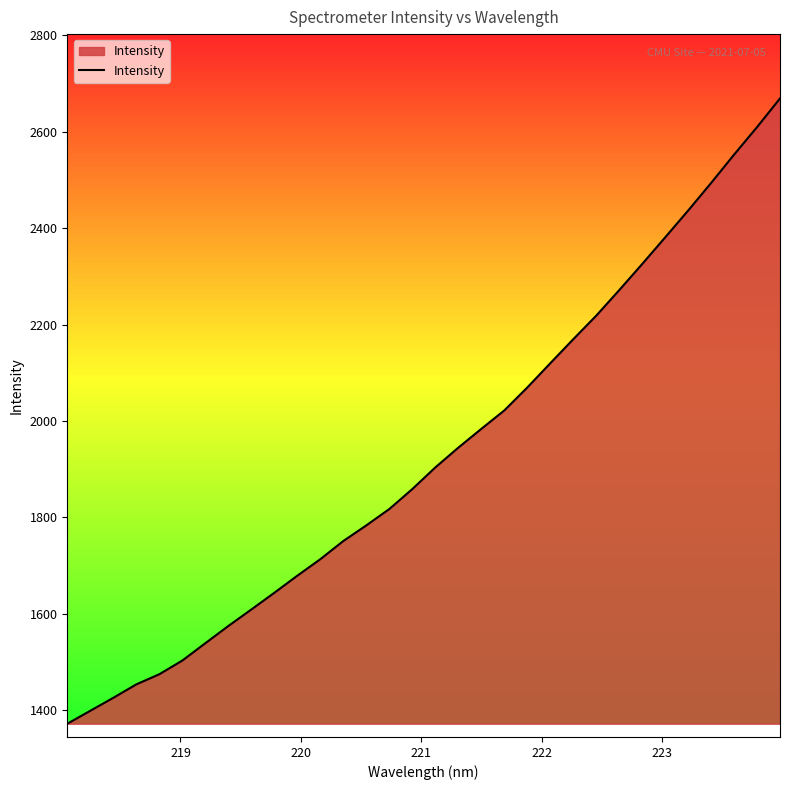

What is the difference between the maximum and minimum values?

1297.2